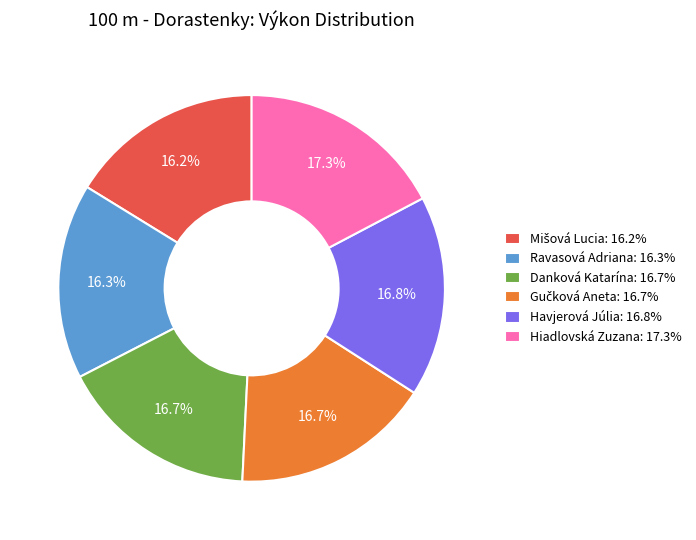

Combined, do Hiadlovská Zuzana: 17.3% and Ravasová Adriana: 16.3% account for over 50%?

No